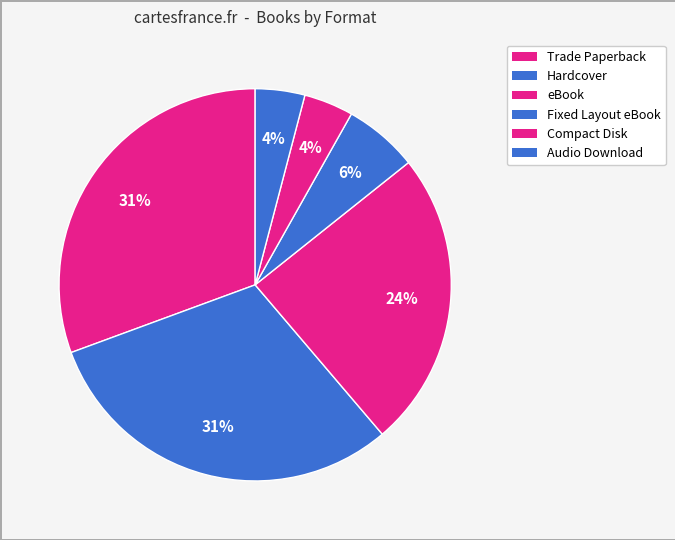

Which slice is the largest?

Trade Paperback